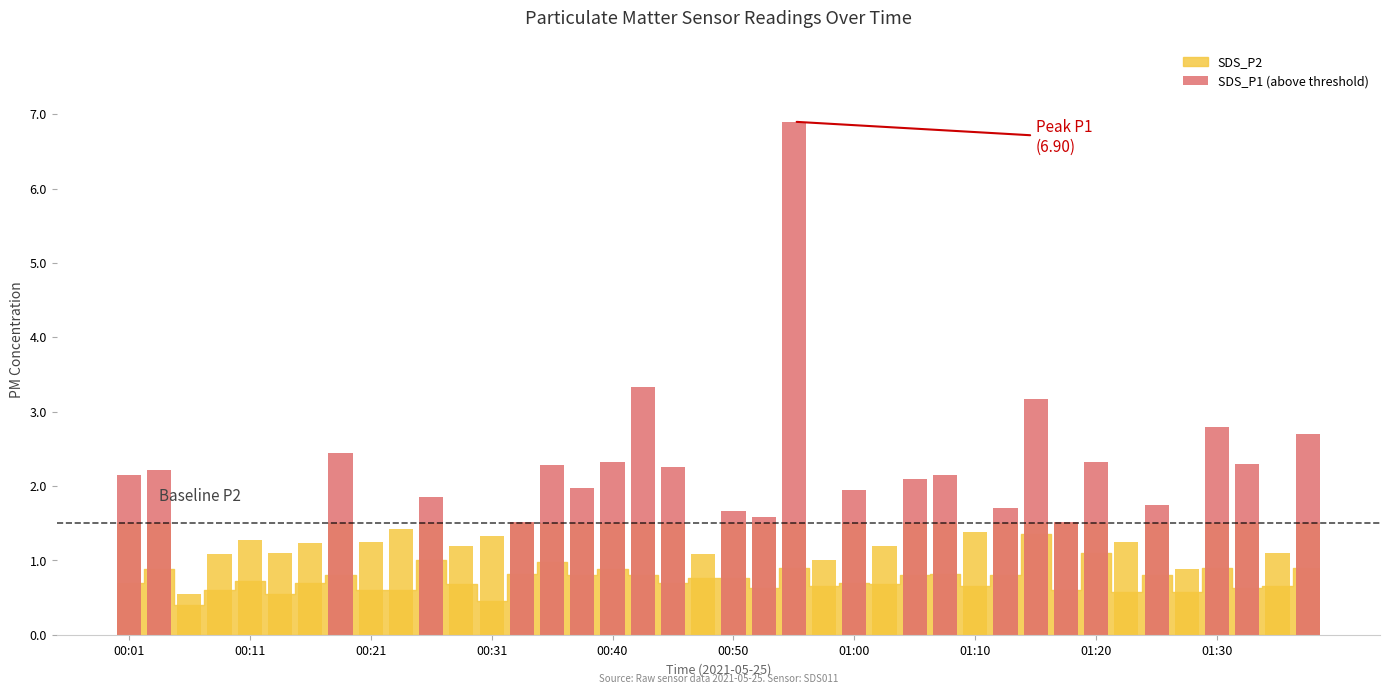

What is the average value?

1.4